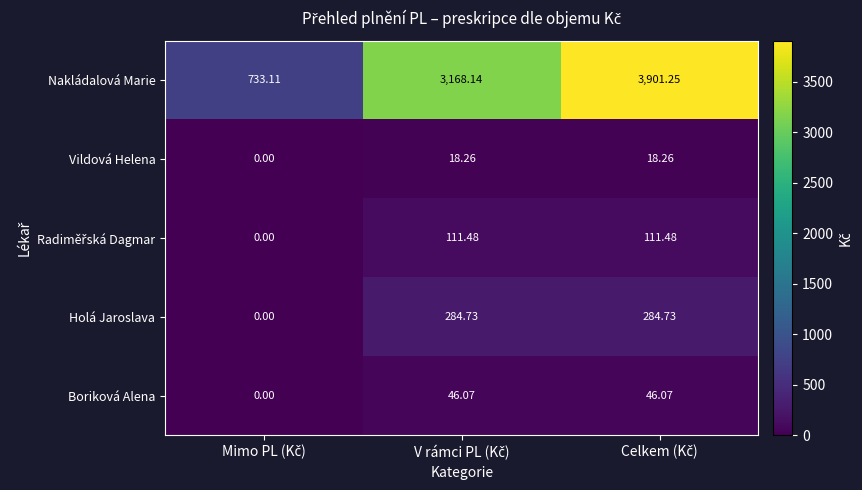

Which series has the widest spread of values?

Nakládalová Marie